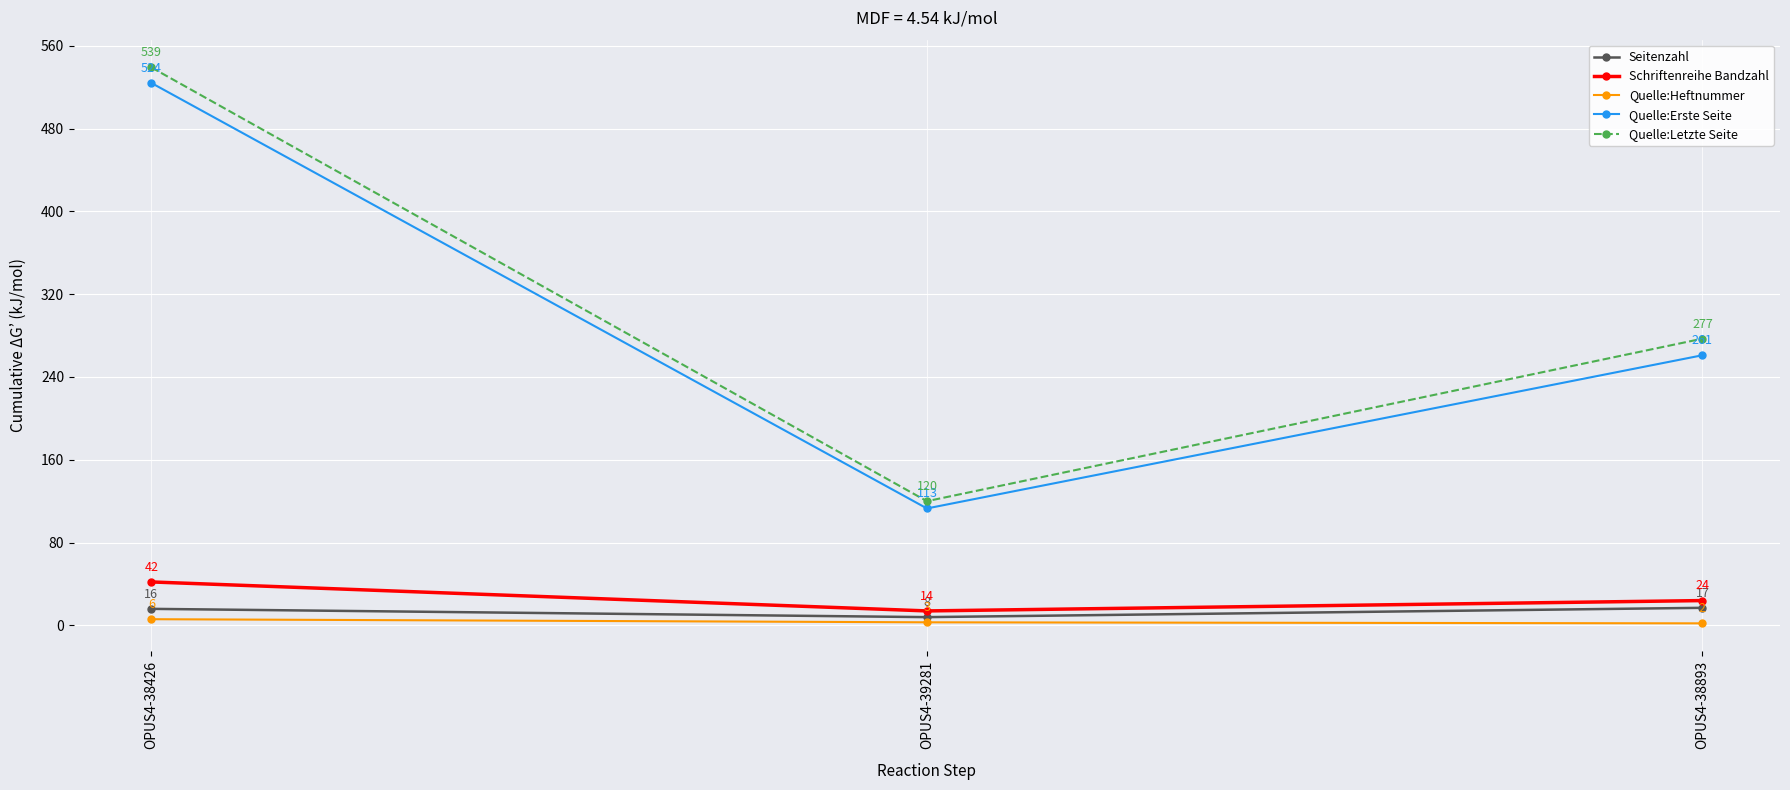

What is the smallest value displayed?

2